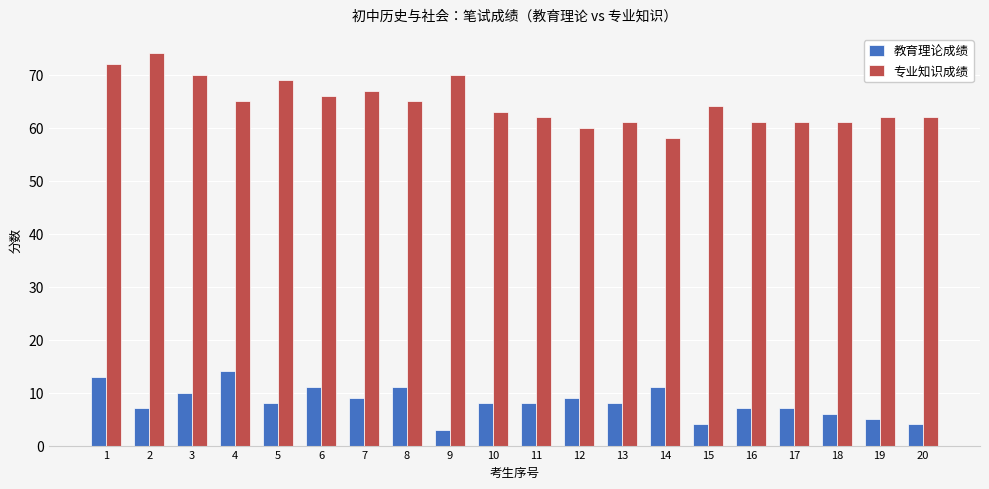

Which series has the largest range (max minus min)?

专业知识成绩